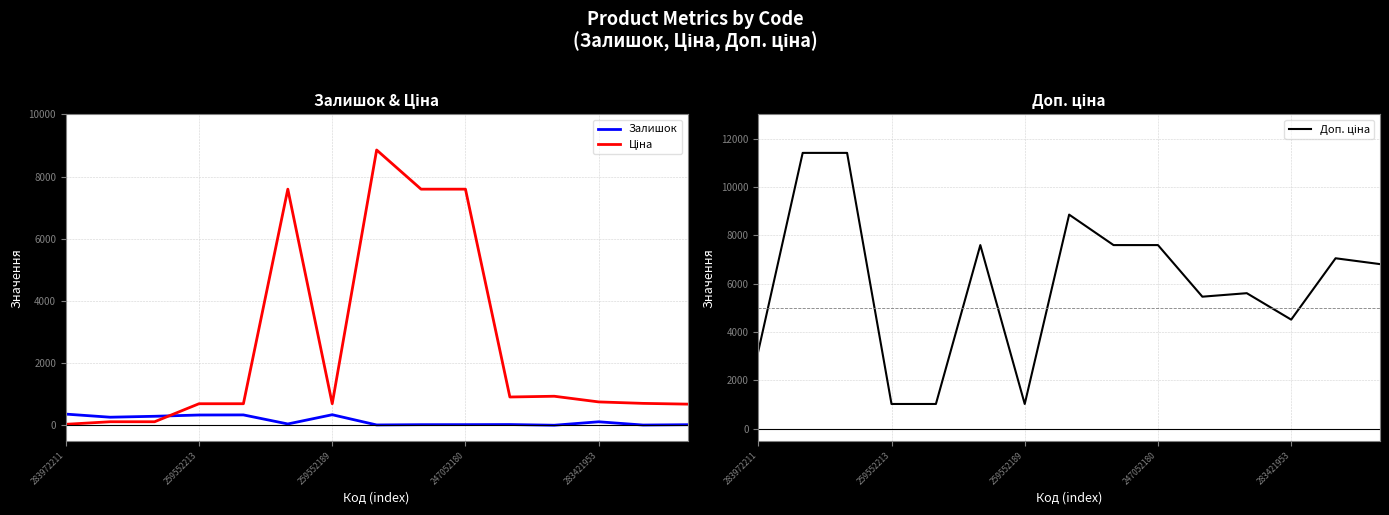

At which label is Ціна closest to 4444?

5